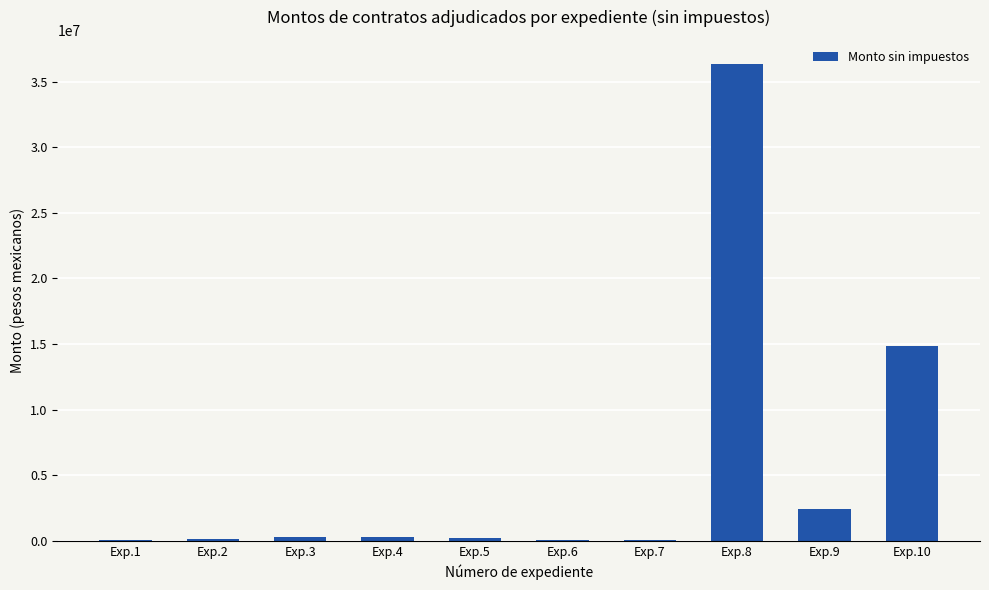

What is the maximum value shown in the chart?

36360552.0